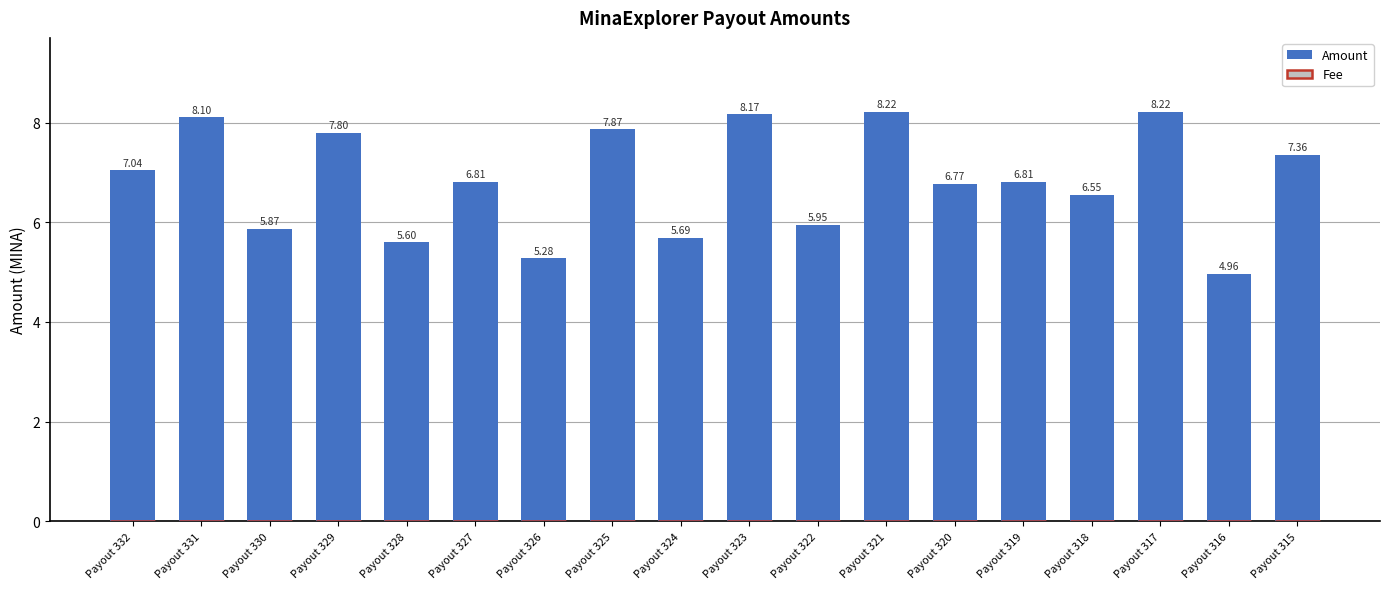

Are the bars horizontal?

No